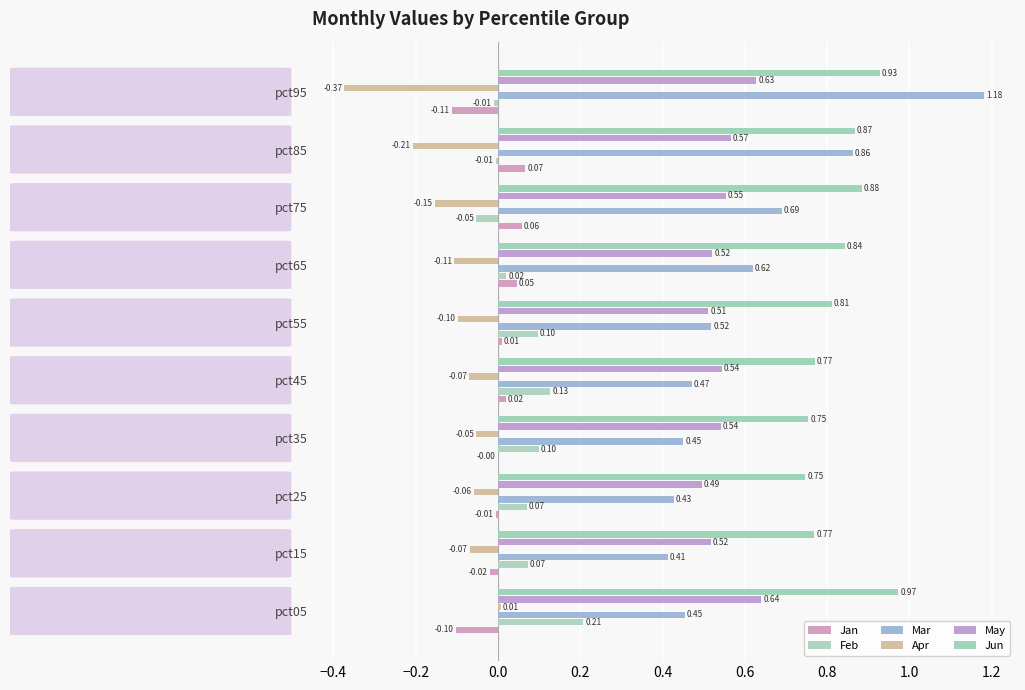

At which category does the chart reach its peak across all series?

pct95